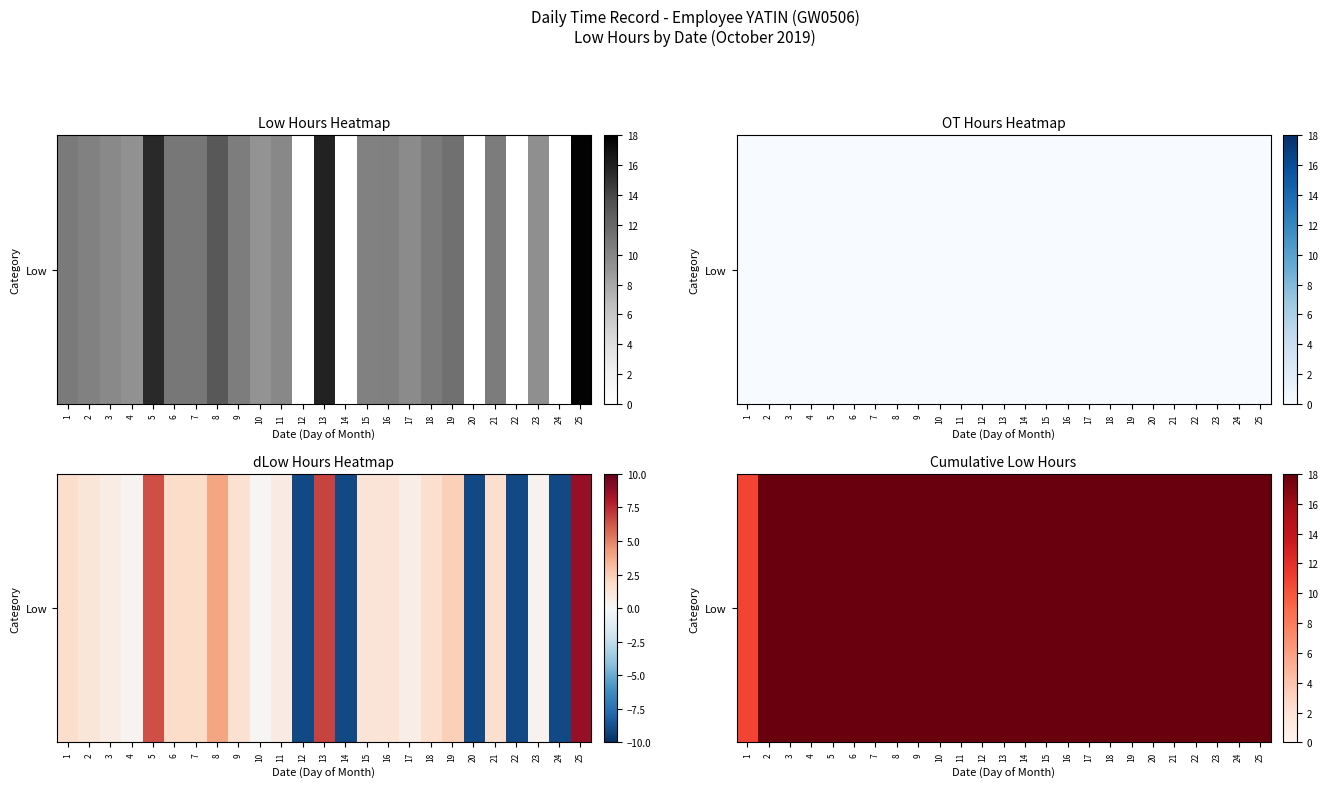

What is the greatest value displayed?

226.3